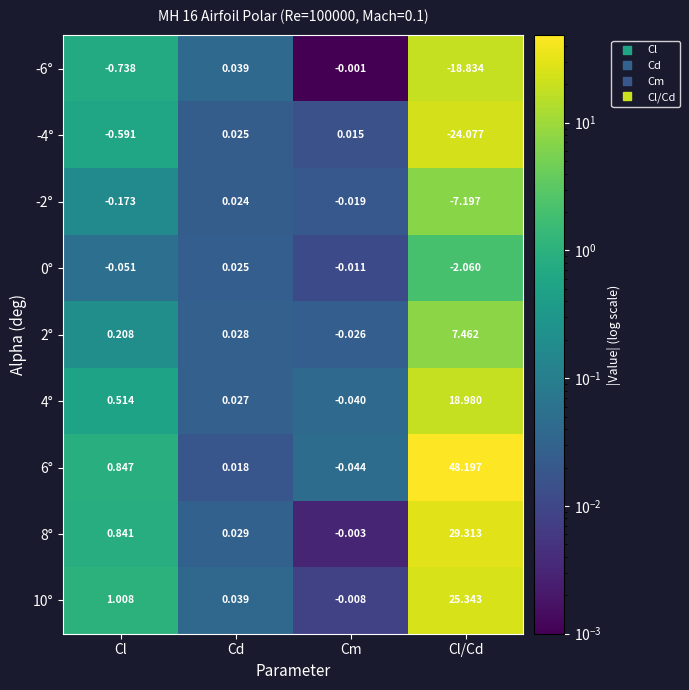

At which category is the sum across all series the highest?

Cl/Cd